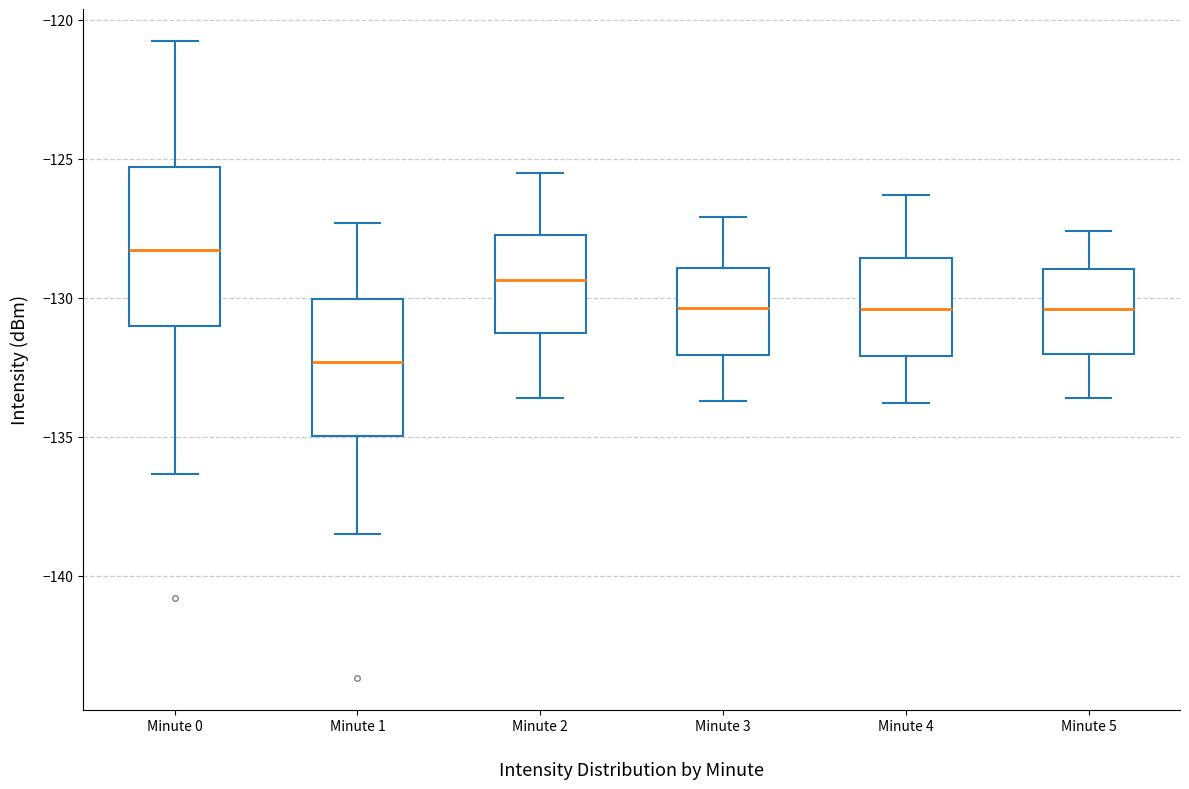

Reading left to right, read every box against the y-axis: the position of its median line, the range the box covers, and the ends of its whiskers. The values are not printed on the chart, so give them approximately, as read against the axis.

Minute 0: median -128.5, box -131.0 to -125.5, whiskers -136.5 to -121.0
Minute 1: median -132.5, box -135.0 to -130.0, whiskers -138.5 to -127.5
Minute 2: median -129.5, box -131.0 to -127.5, whiskers -133.5 to -125.5
Minute 3: median -130.5, box -132.0 to -129.0, whiskers -133.5 to -127.0
Minute 4: median -130.5, box -132.0 to -128.5, whiskers -134.0 to -126.5
Minute 5: median -130.5, box -132.0 to -129.0, whiskers -133.5 to -127.5